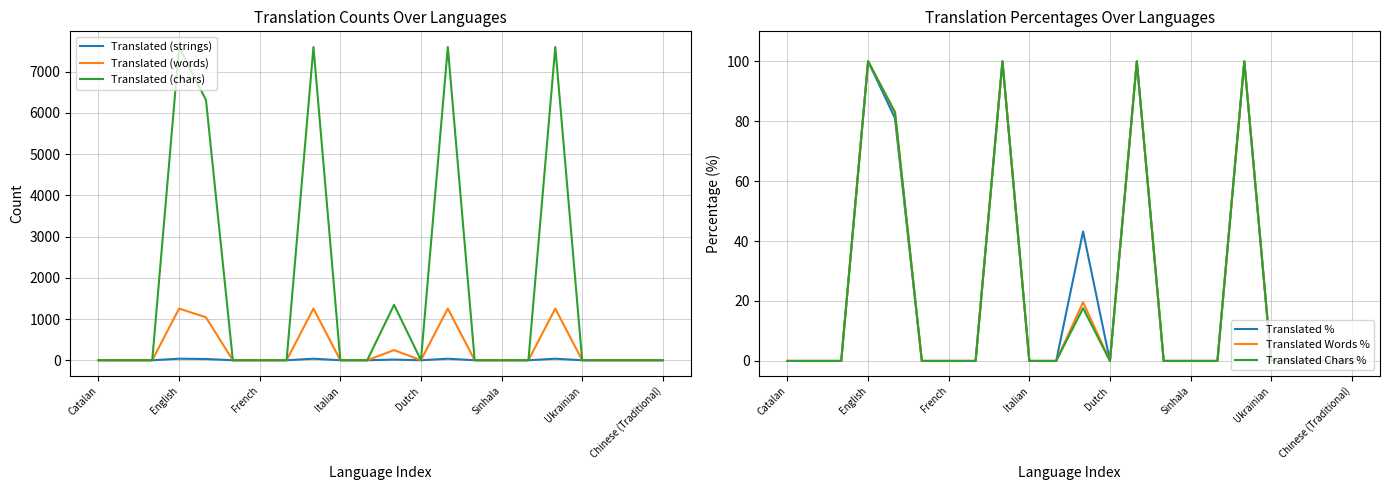

Which series has the largest total across all categories?

Translated (chars)